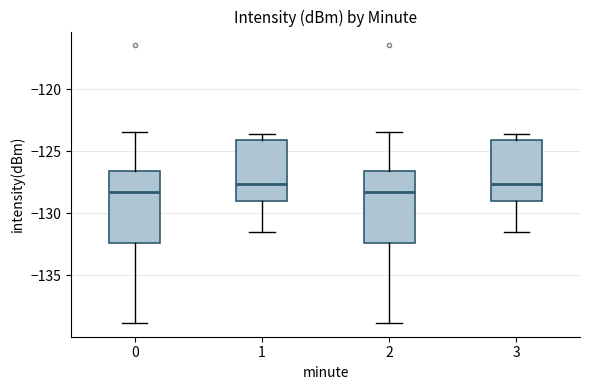

Reading left to right, transcribe this box plot: for each box, give where its median line is, the range the box spans, and where its two whiskers end, as read against the y-axis. The values are not printed on the chart, so give them approximately, as read against the axis.

0: median -128.5, box -132.5 to -126.5, whiskers -139.0 to -123.5
1: median -127.5, box -129.0 to -124.0, whiskers -131.5 to -123.5
2: median -128.5, box -132.5 to -126.5, whiskers -139.0 to -123.5
3: median -127.5, box -129.0 to -124.0, whiskers -131.5 to -123.5